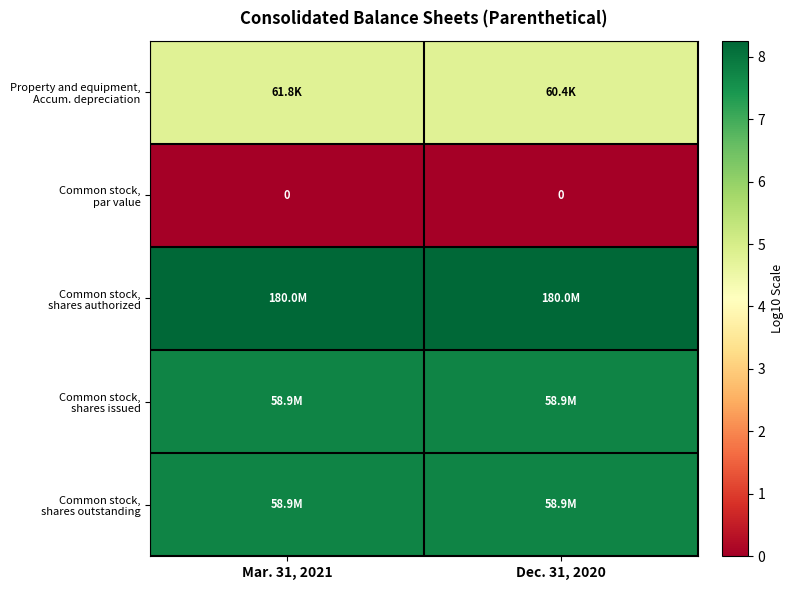

At which category is the sum across all series the highest?

Mar. 31, 2021